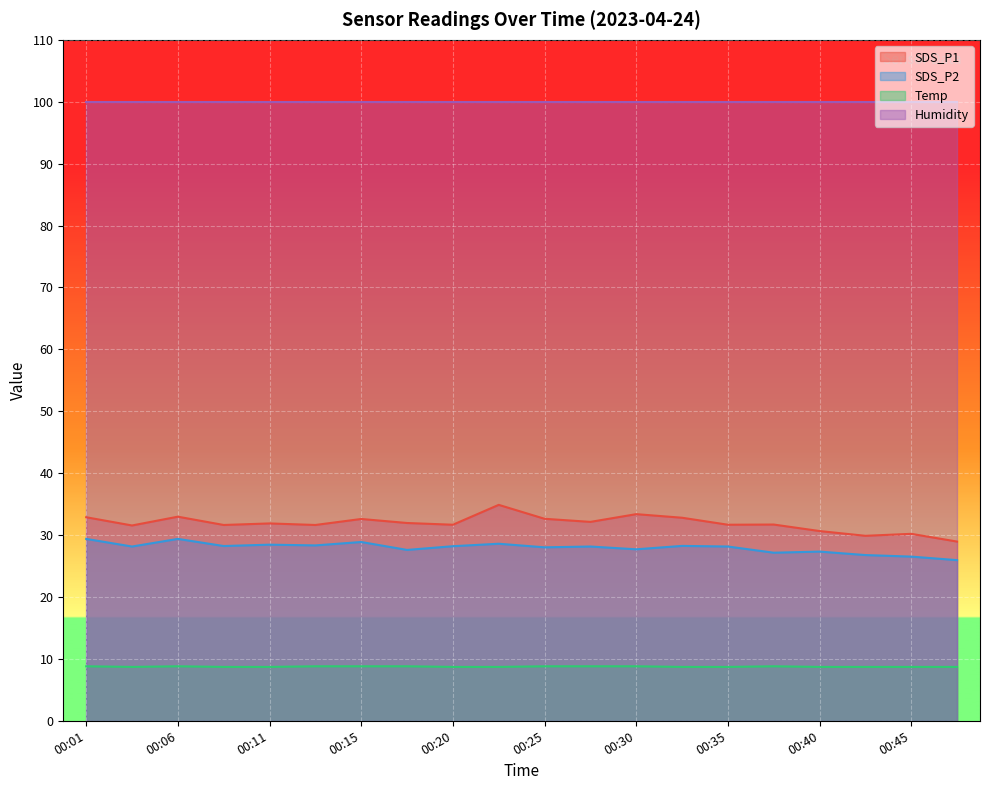

How many lines are shown in the chart?

4